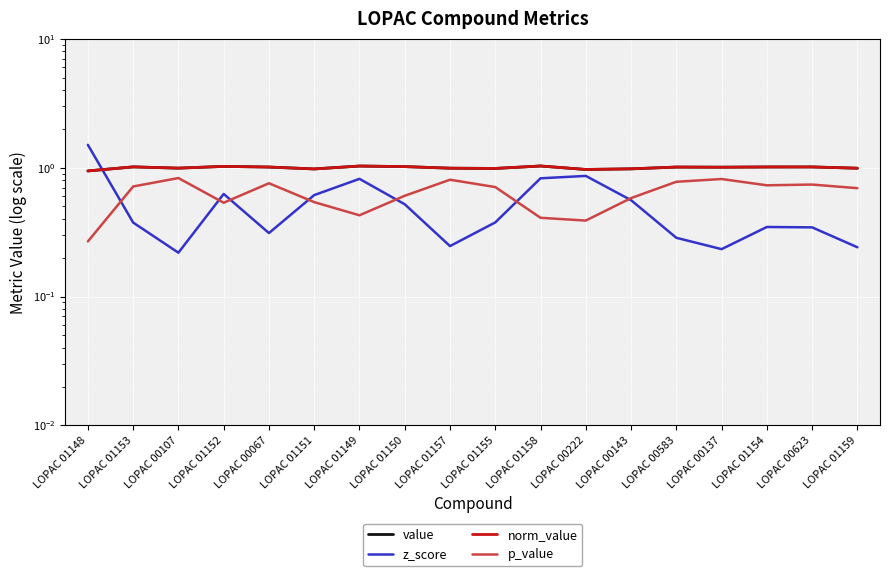

What is the sum of all value values?

18.0